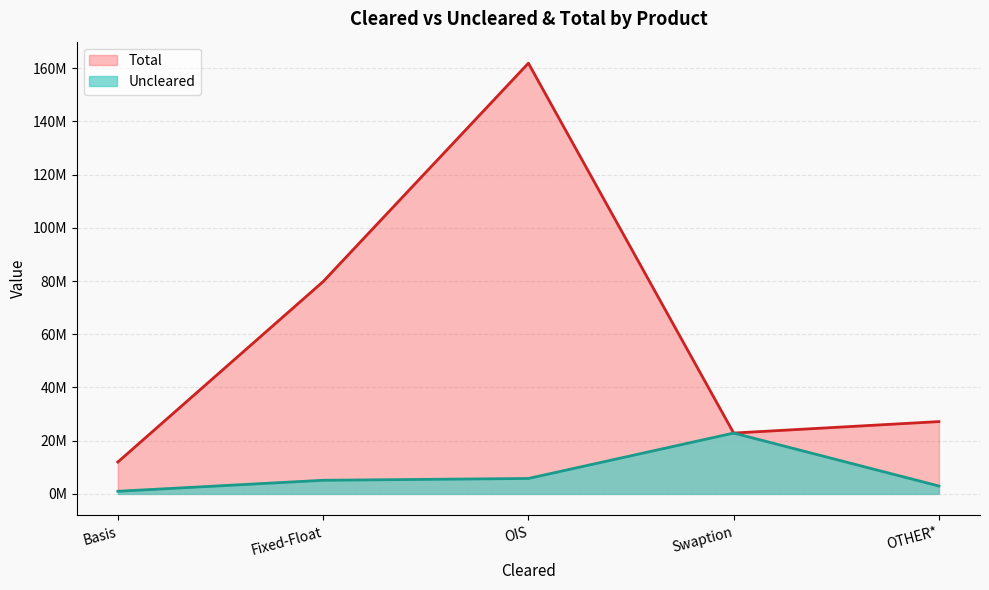

At which category does the chart reach its minimum across all series?

Basis